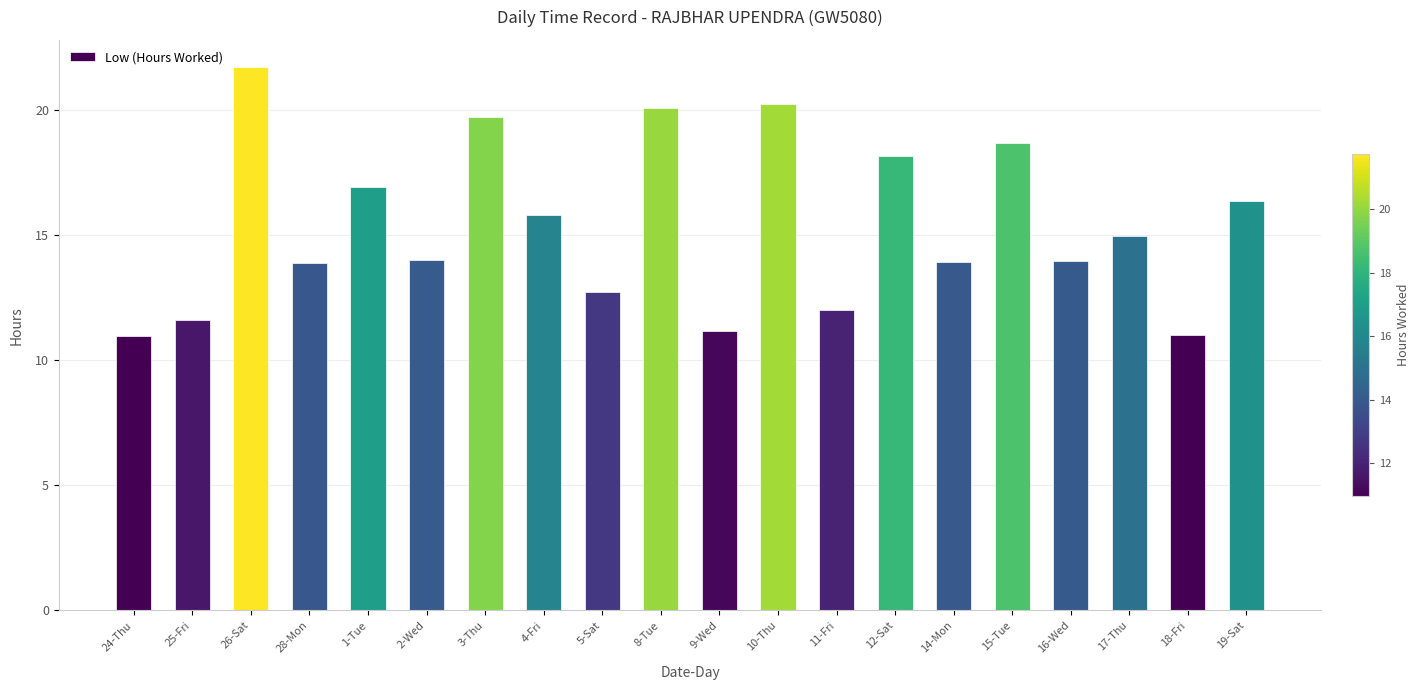

What is the greatest value displayed?

21.7